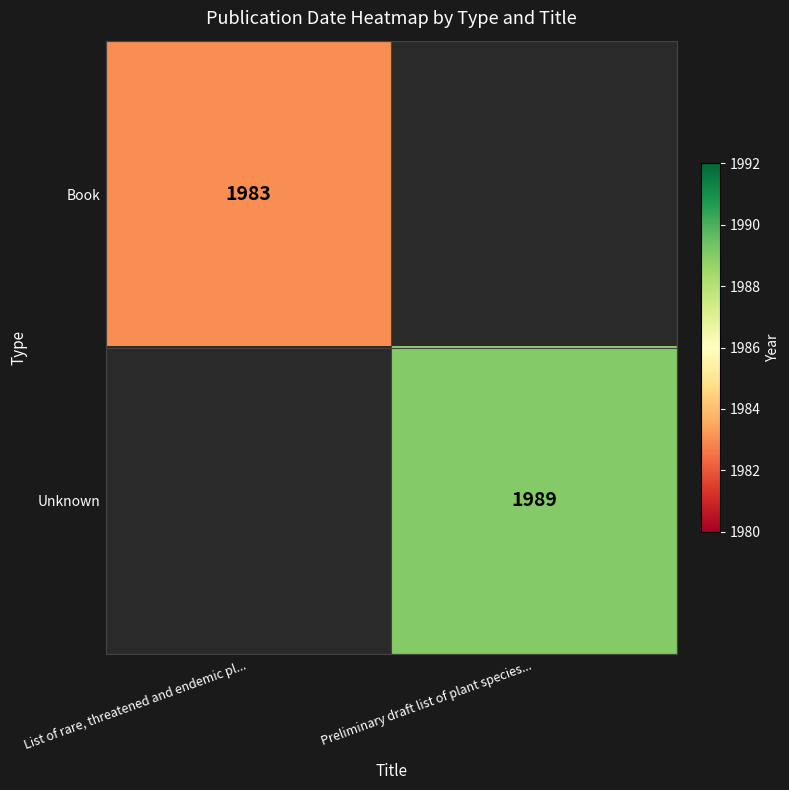

Is the value of Book at List of rare, threatened and endemic pl... greater than the value of Unknown at Preliminary draft list of plant species...?

No